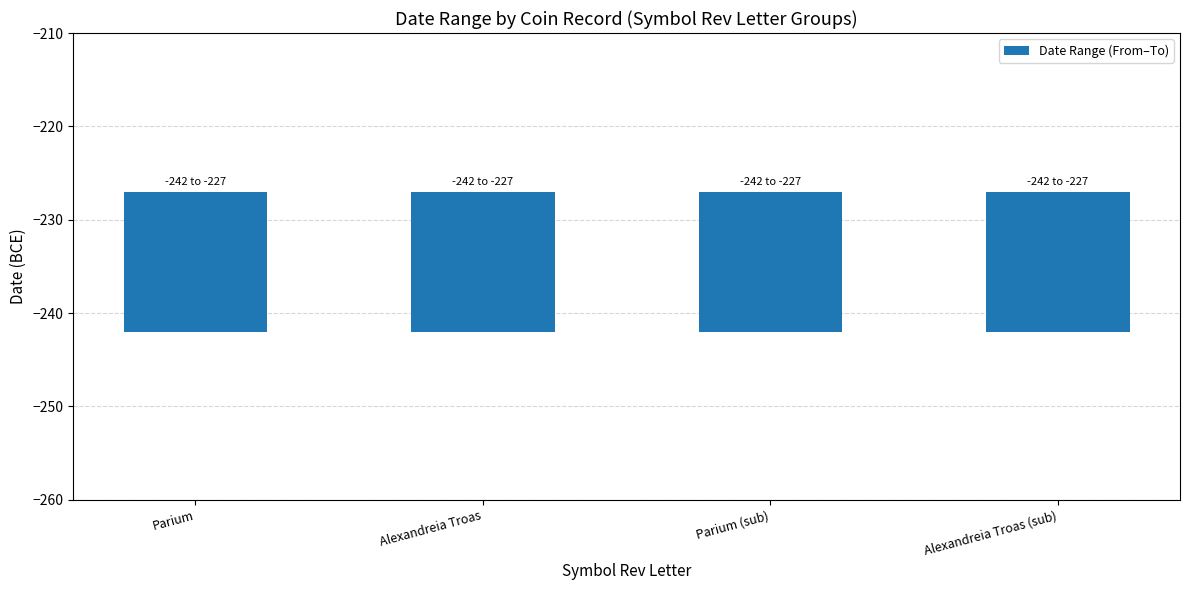

What is the difference between the highest and lowest values at Ε||Ρ (sc.1.836.9)?

15